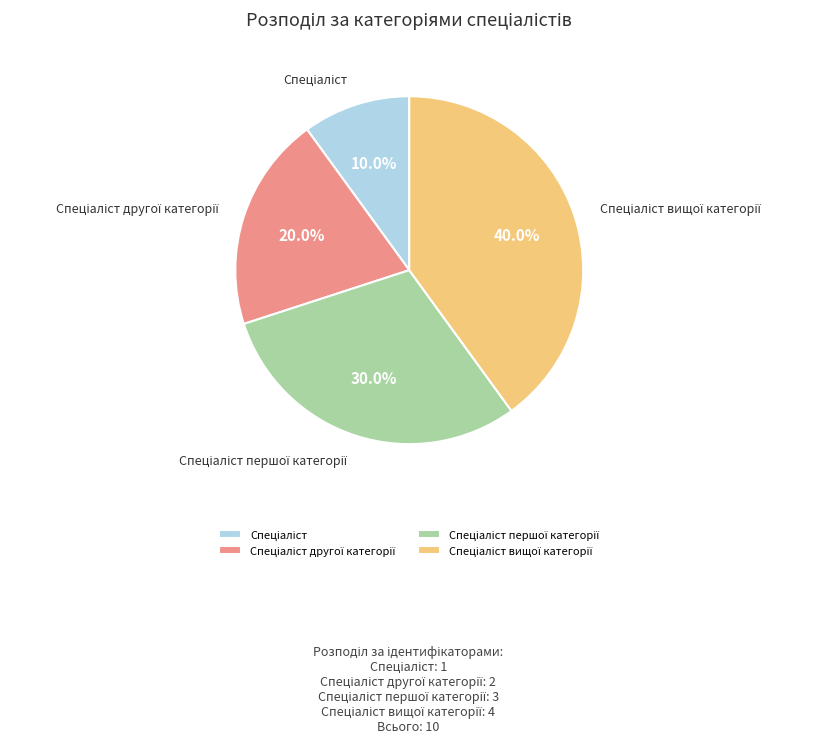

Is there any slice that represents more than half of the pie?

No